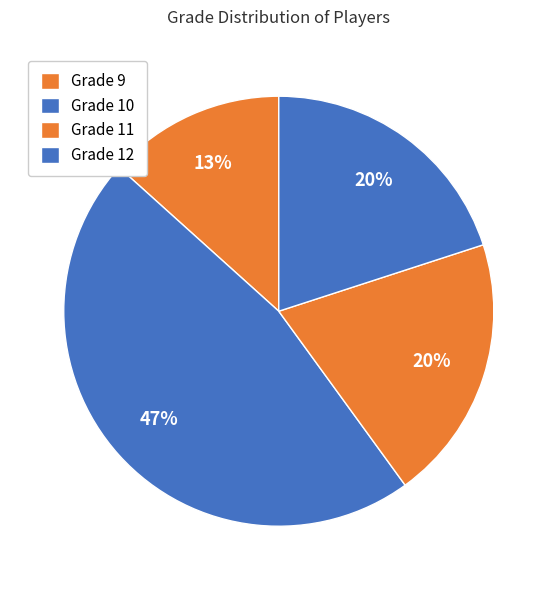

How many segments does this pie chart have?

4